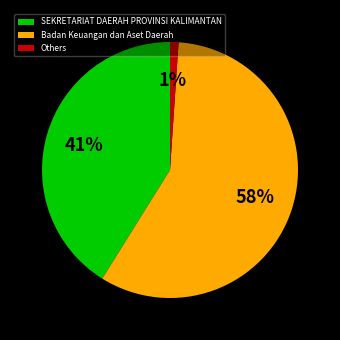

To the nearest percent, what portion does Badan Keuangan dan Aset Daerah represent?

58%